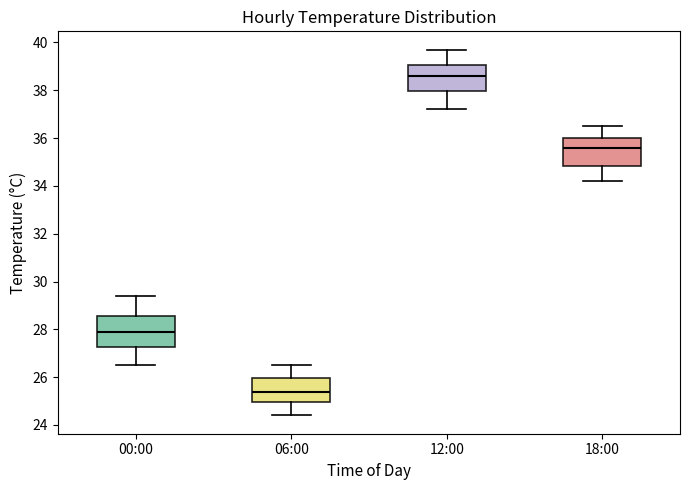

Where does the upper whisker of the box for 12:00 end on the y-axis? The values are not printed on the chart, so give them approximately, as read against the axis.

39.8